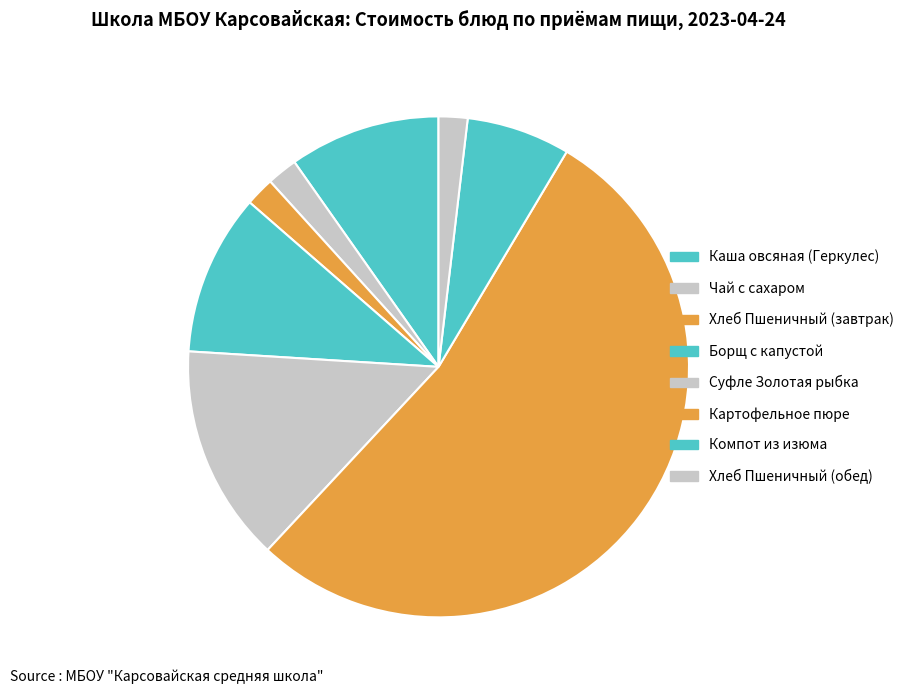

Which has a higher value, Борщ с капустой or Суфле Золотая рыбка?

Суфле Золотая рыбка